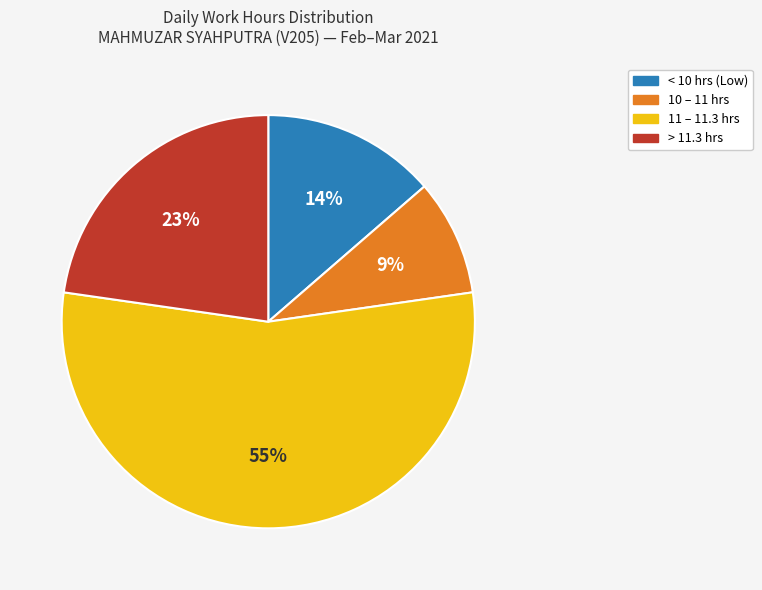

Does any single category account for the majority?

Yes